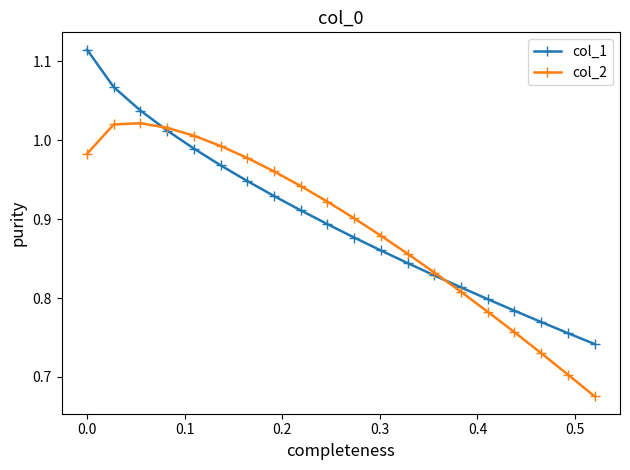

Rank the series by their maximum value, from highest to lowest.

col_1, col_2